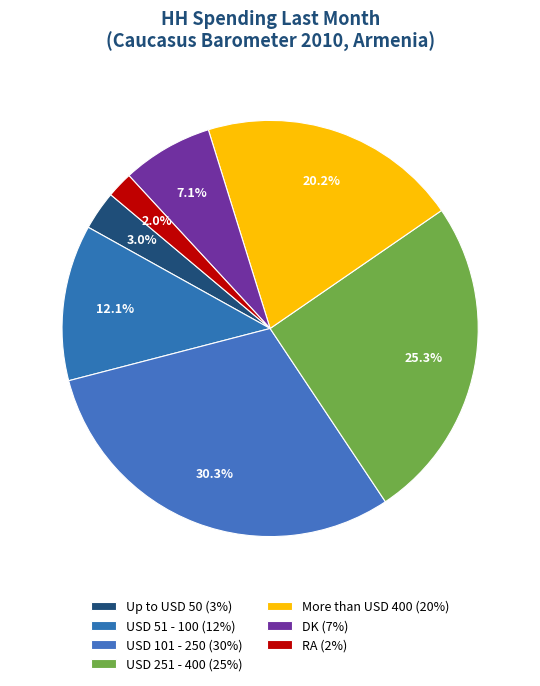

How many slices are in this pie chart?

7